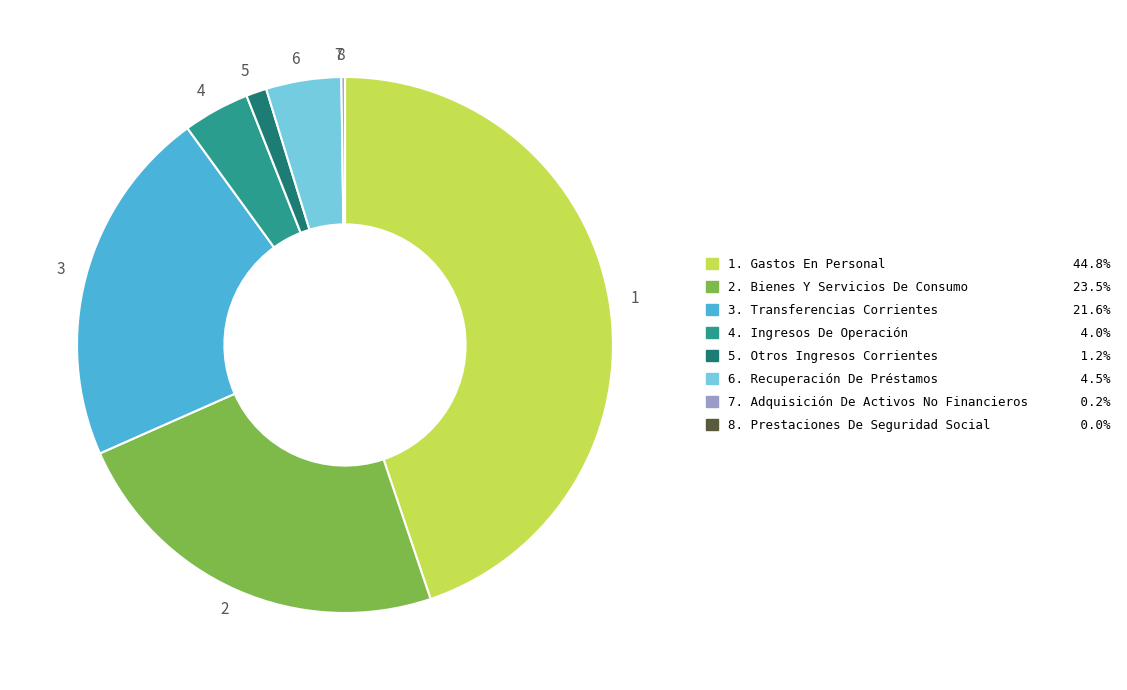

Is the sum of 6 and 4 greater than half?

No